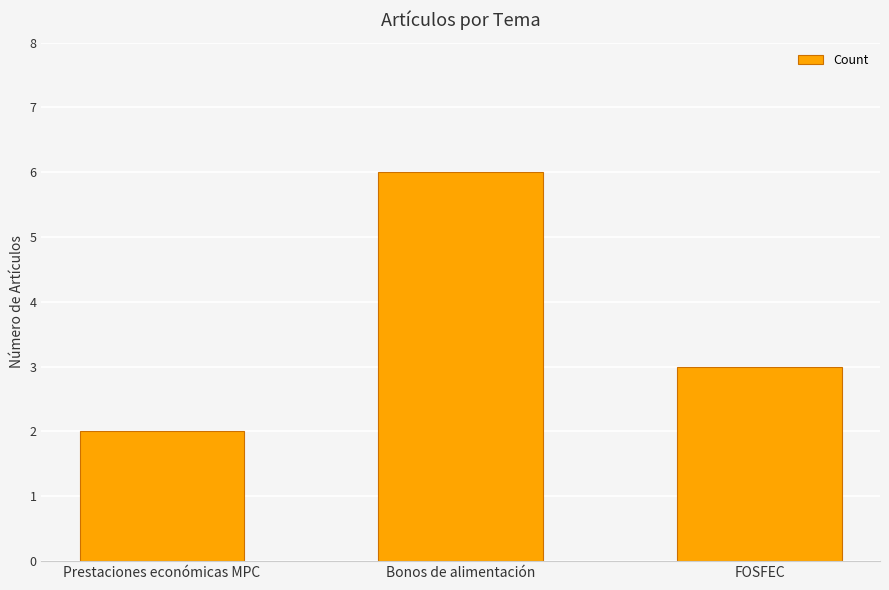

Reading right to left, what are all the values shown in this chart?

FOSFEC=3	Bonos de alimentación=6	Prestaciones económicas MPC=2